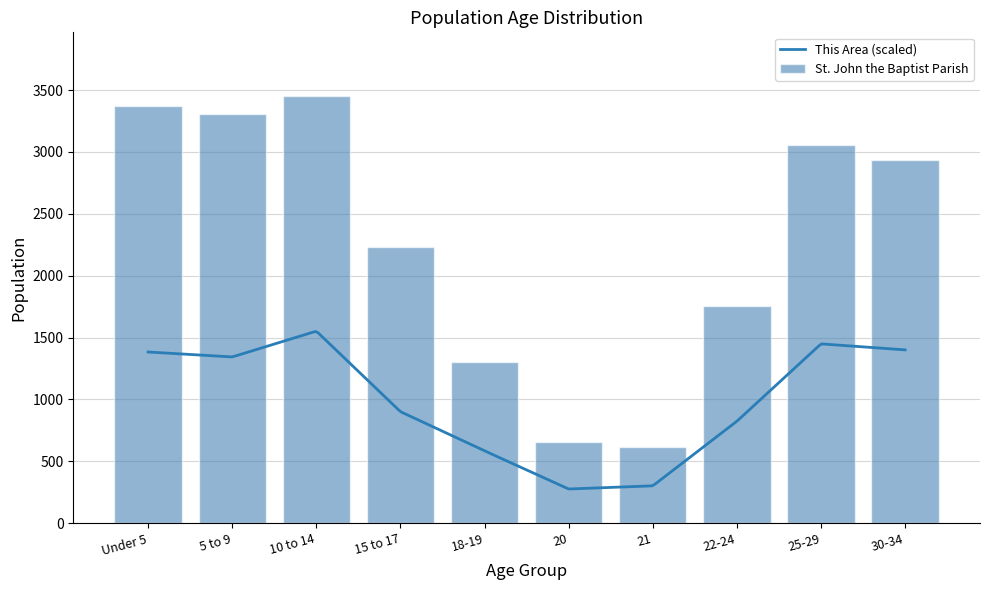

How many bars are there in total?

10